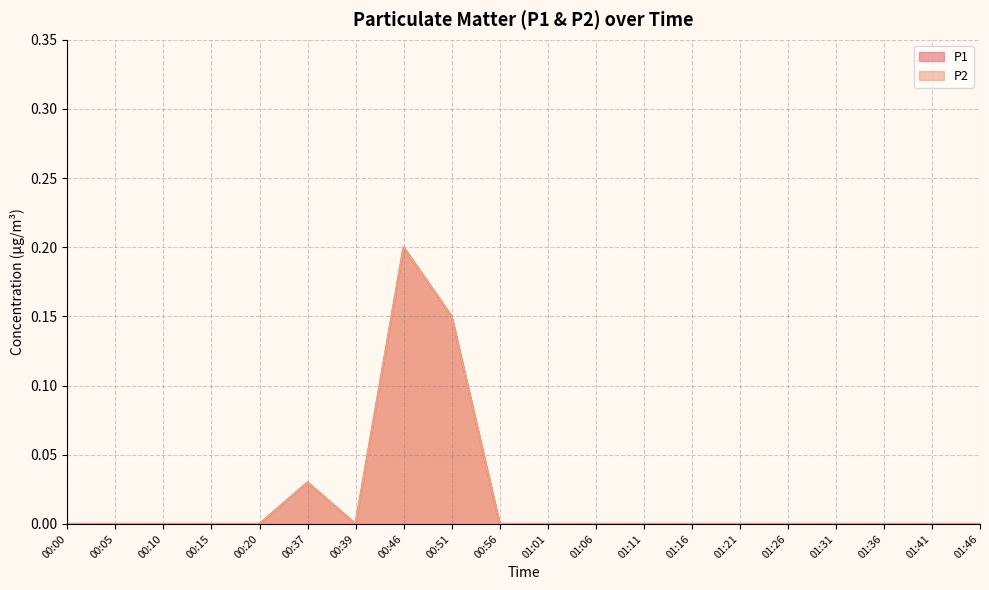

True or false: P2 has a value of 0.0 at 00:15.

True